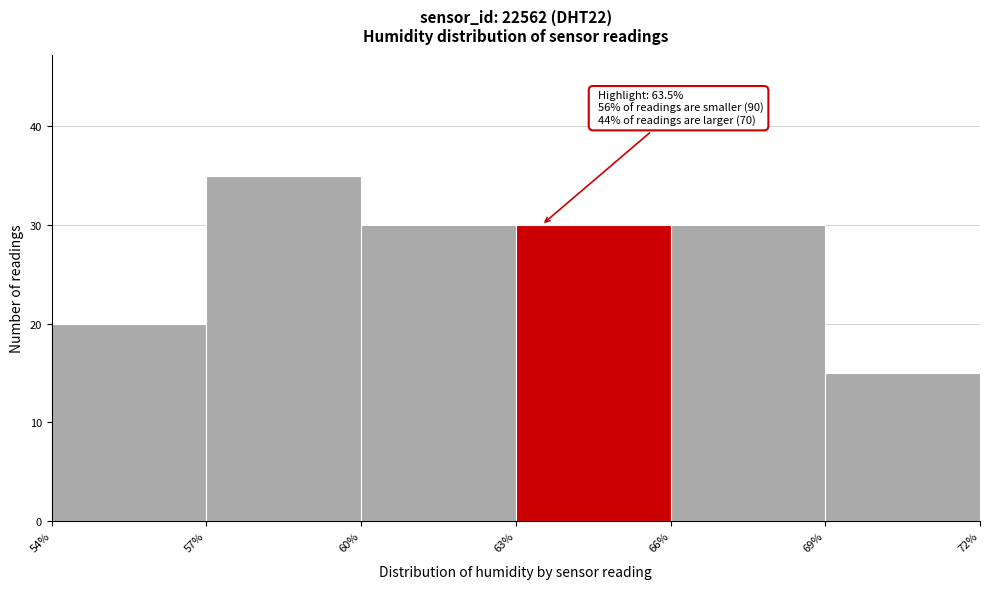

Over which range of the x-axis is the bar tallest?

57% to 60%